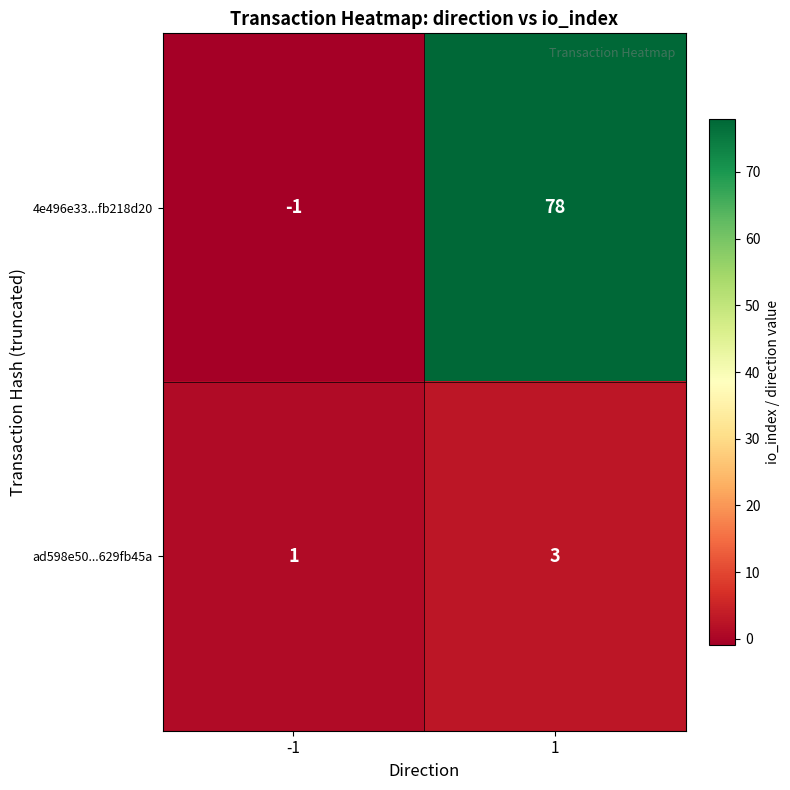

How many data points does each series have?

2